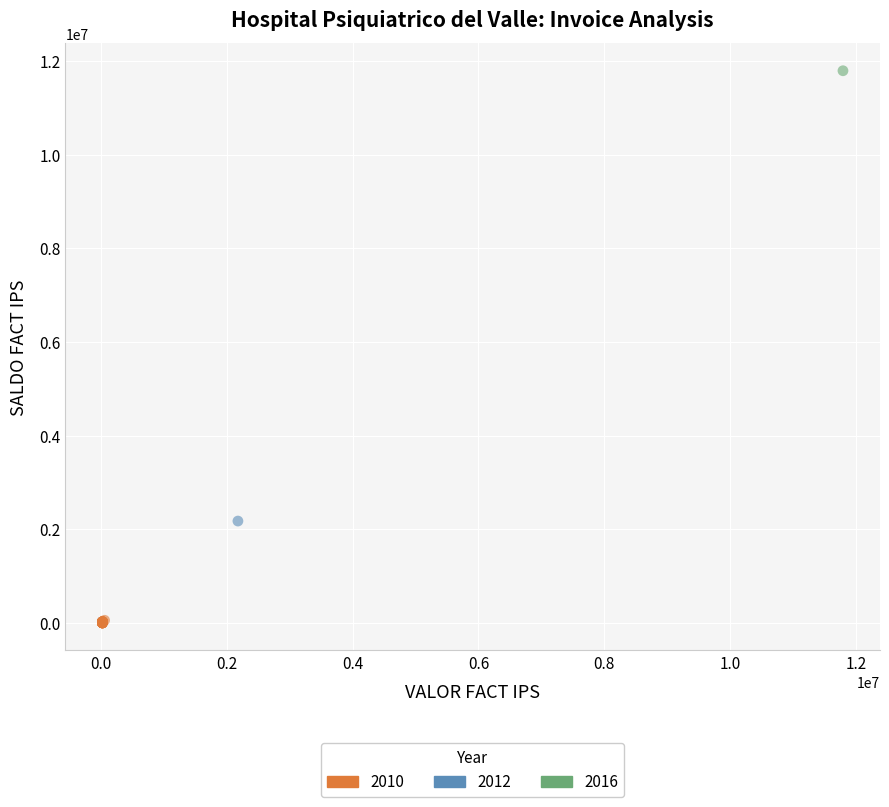

Which series reaches the minimum Y coordinate?

2010